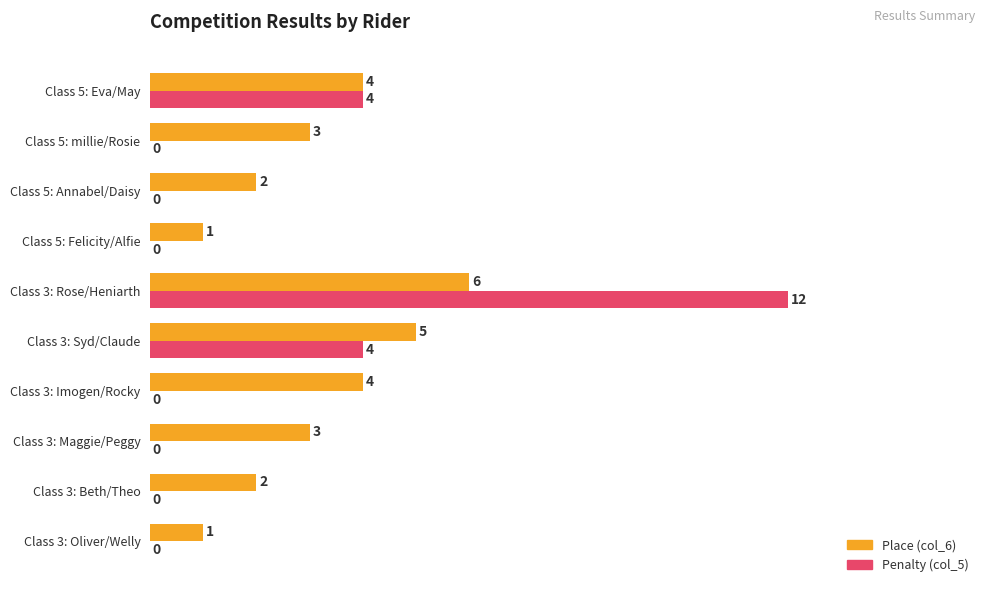

What is the maximum value shown in the chart?

12